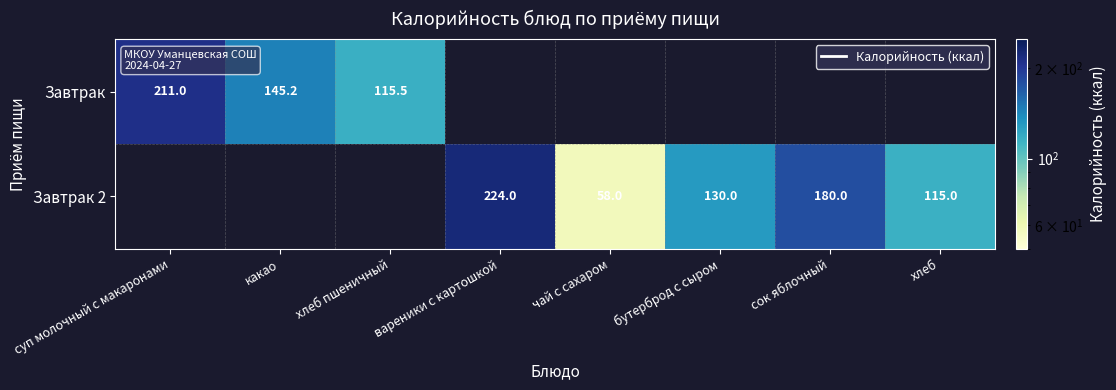

What is the maximum value shown in the chart?

224.0